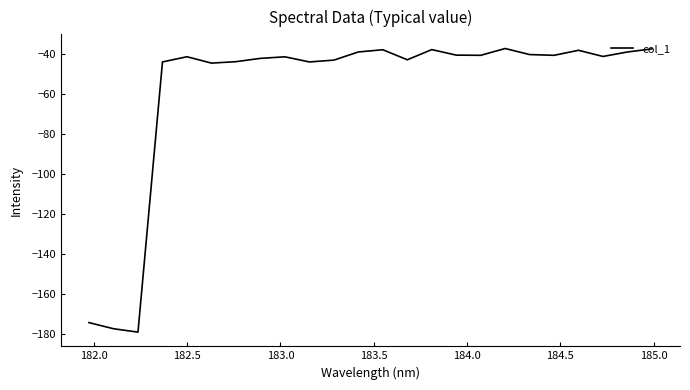

What is the greatest value displayed?

-37.1